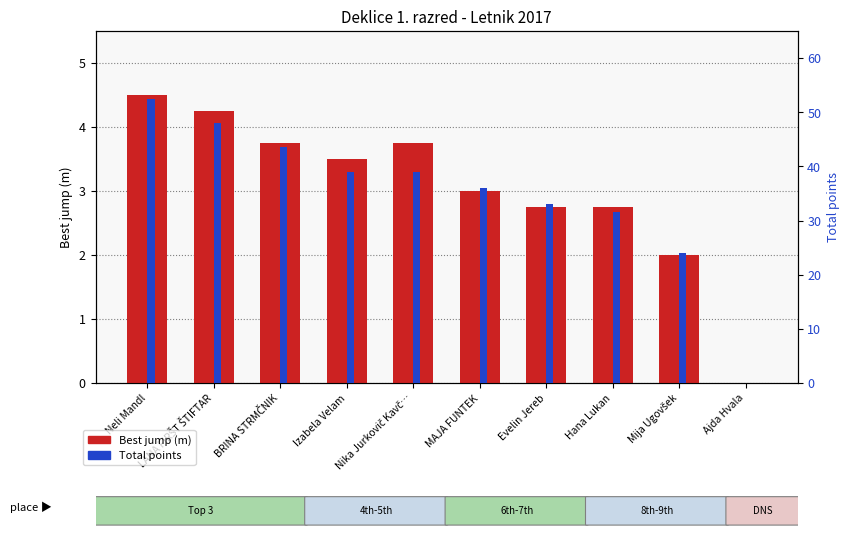

Rank the series by their average value, from lowest to highest.

Best jump (m), Total points